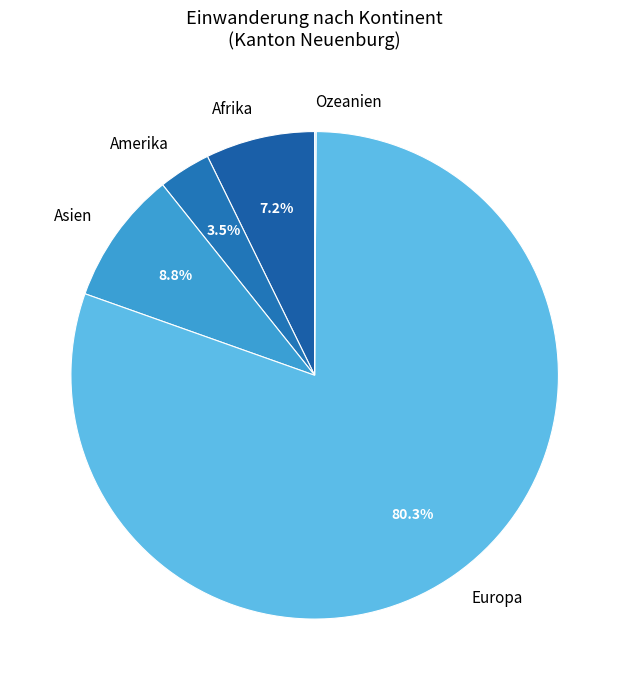

To the nearest percent, what percentage of the pie is Asien?

9%